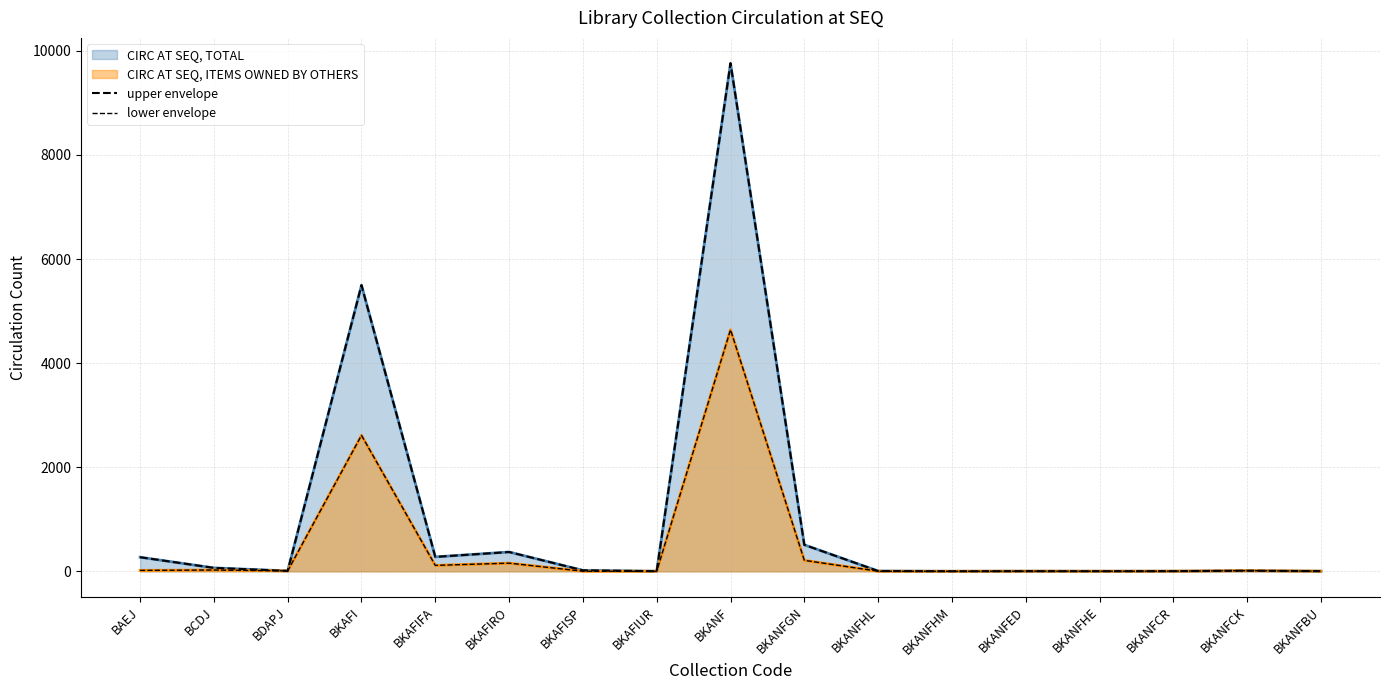

At how many categories does at least one series exceed 8032?

1